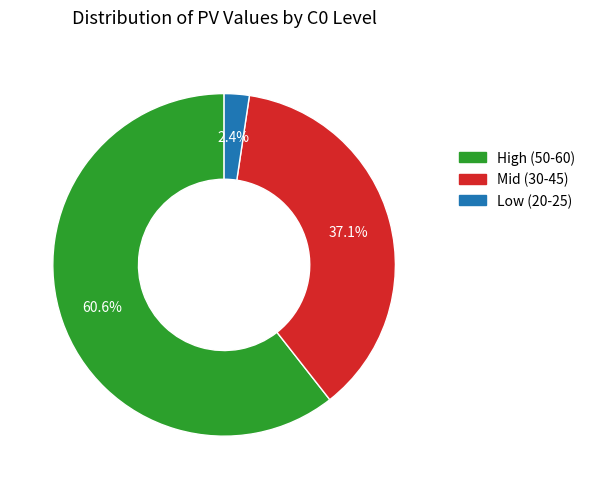

Is there a majority slice in this chart?

Yes